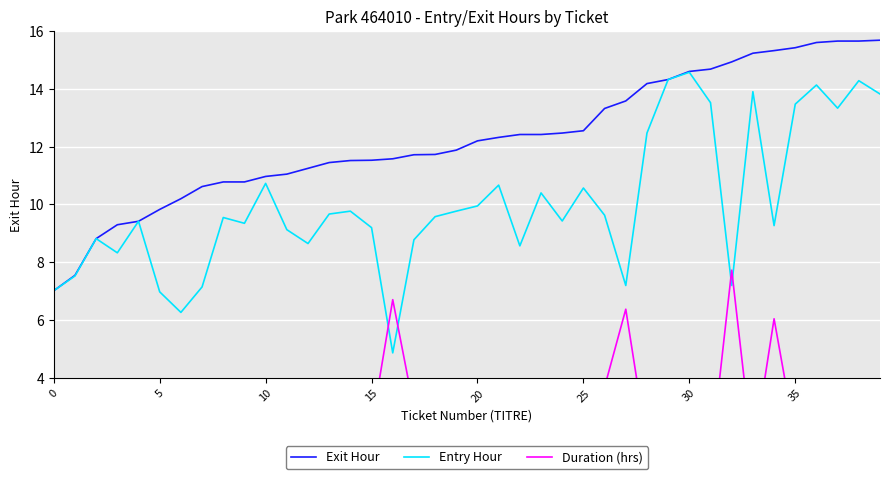

True or false: Exit Hour and Duration (hrs) cross at least once.

False